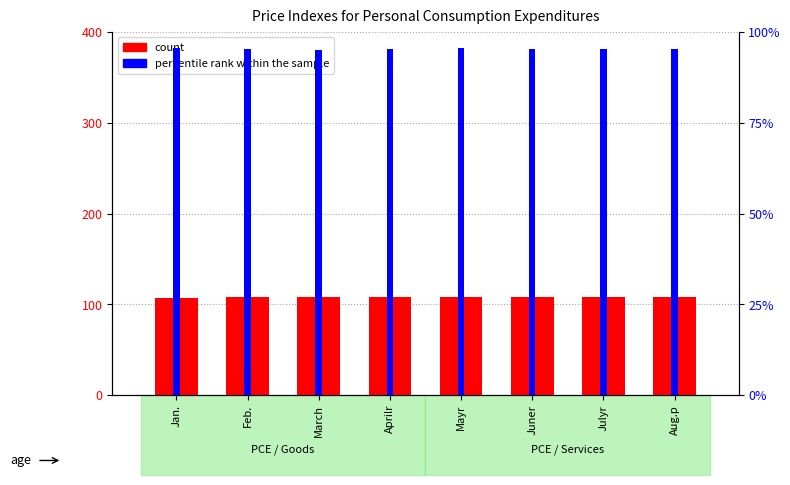

Rank the categories by percentile rank within the sample value from highest to lowest.

Jan., Mayr, Feb., Juner, Julyr, Aprilr, Aug.p, March